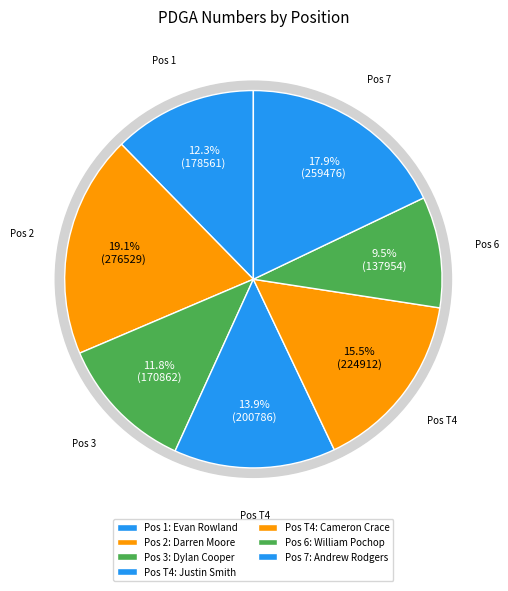

To the nearest percent, what is the average slice percentage?

14%